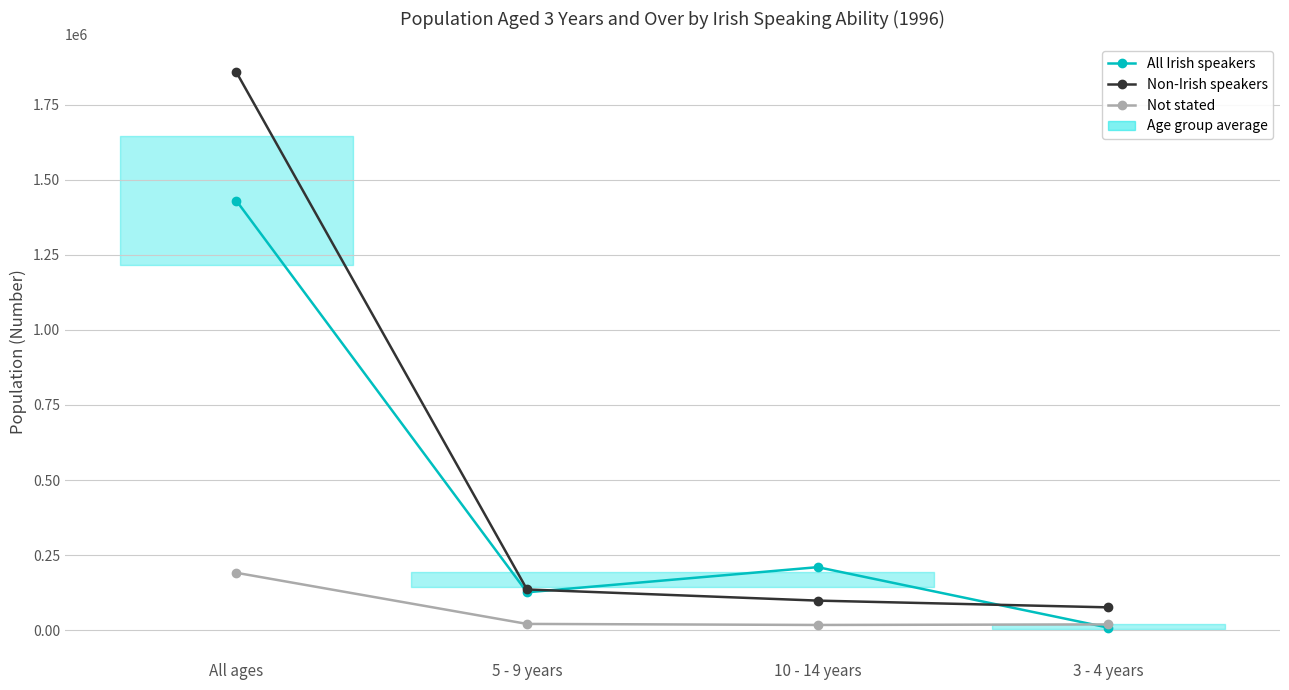

What is the difference between the maximum and minimum values in the Non-Irish speakers series?

1782028